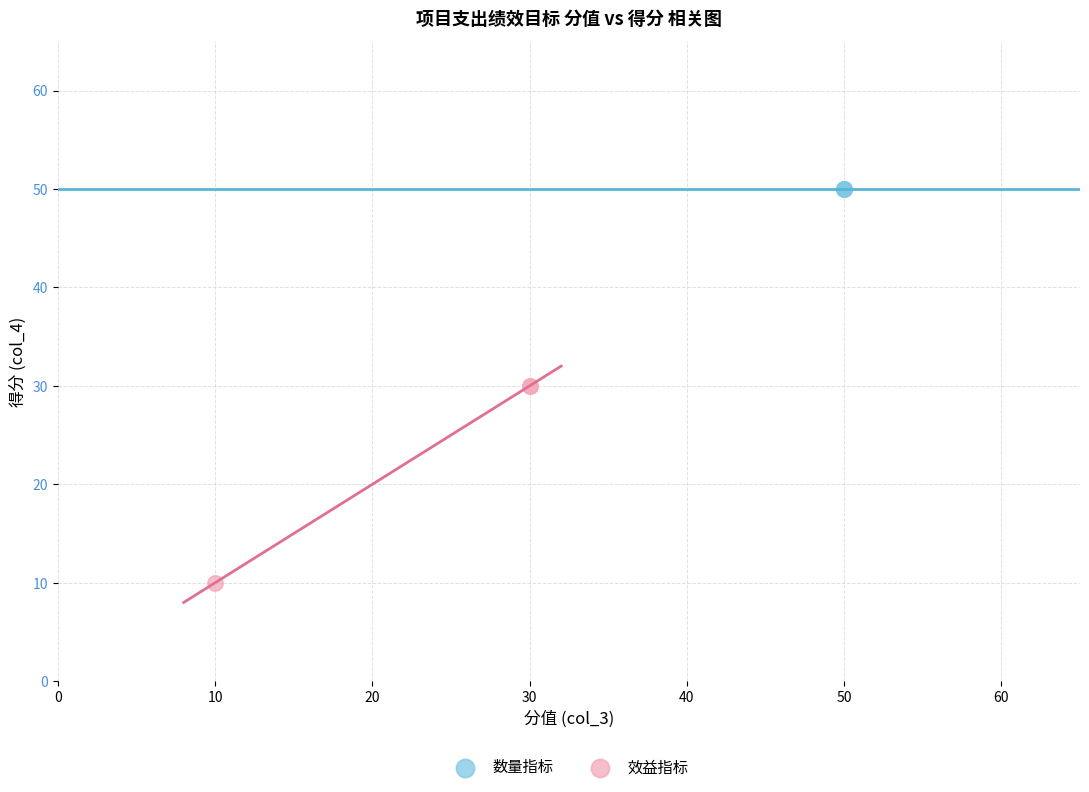

Which series contains the lowest Y value?

效益指标